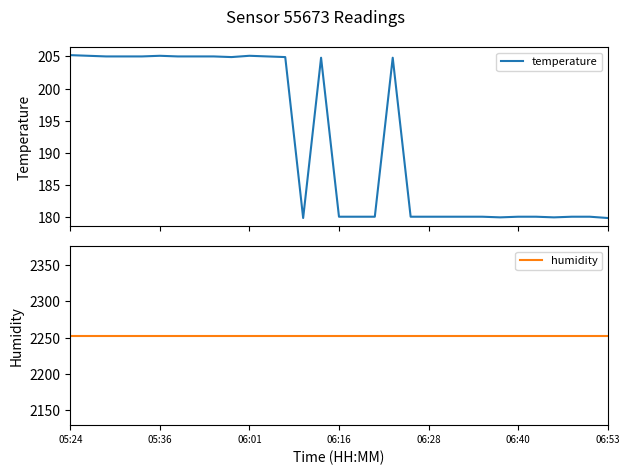

What are all the series names shown in the legend?

temperature, humidity